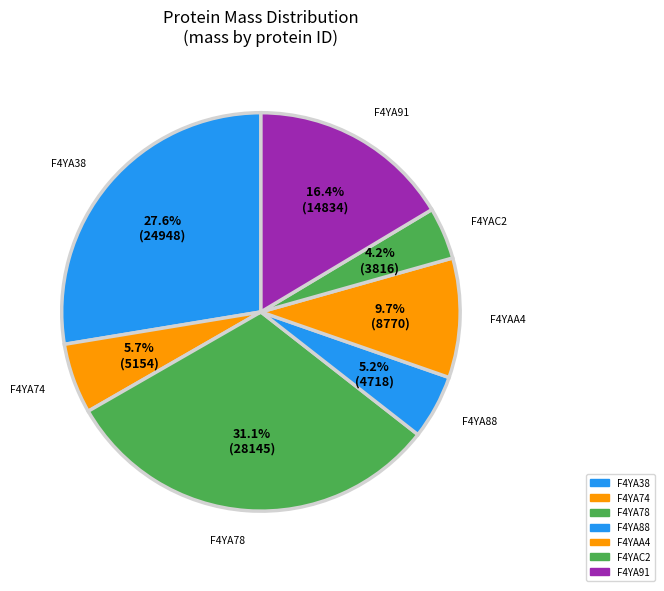

Is there a majority slice in this chart?

No